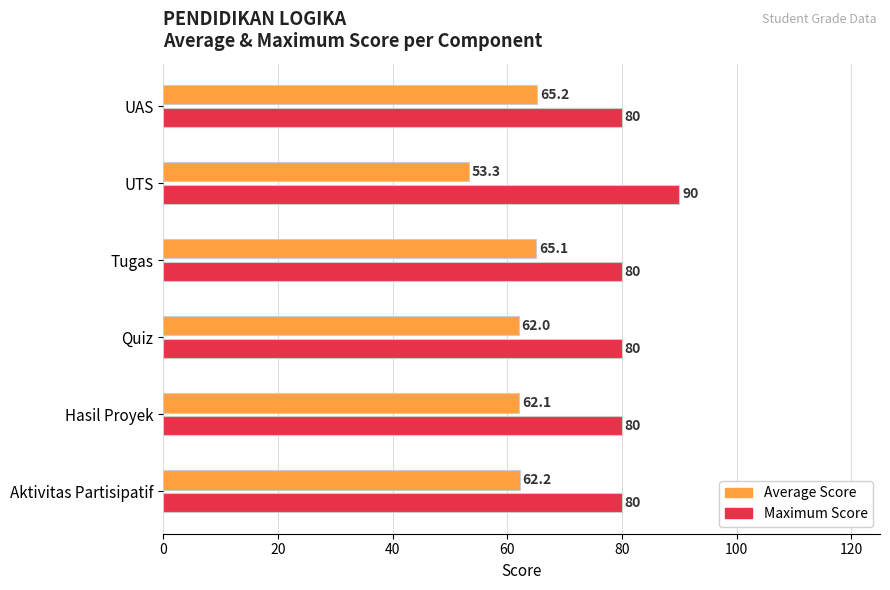

What is the difference between the maximum and minimum values in the Average Score series?

11.9